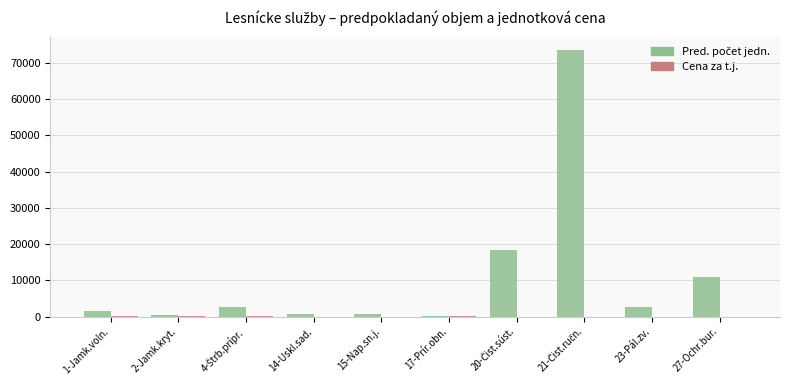

What is the greatest value displayed?

73600.0